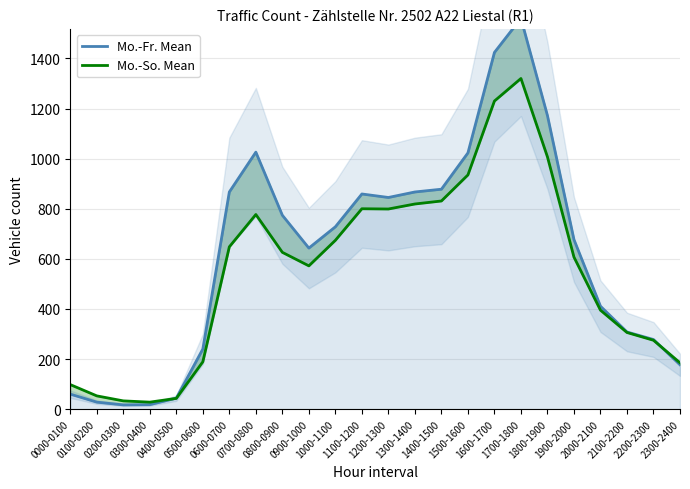

How many lines are shown in the chart?

2